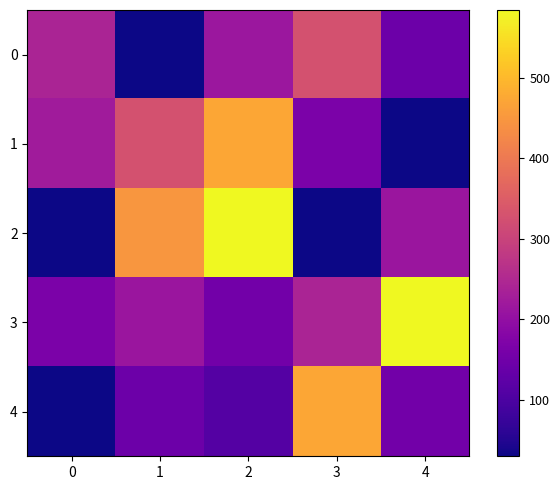

What is the difference between the highest and lowest values at 4?

554